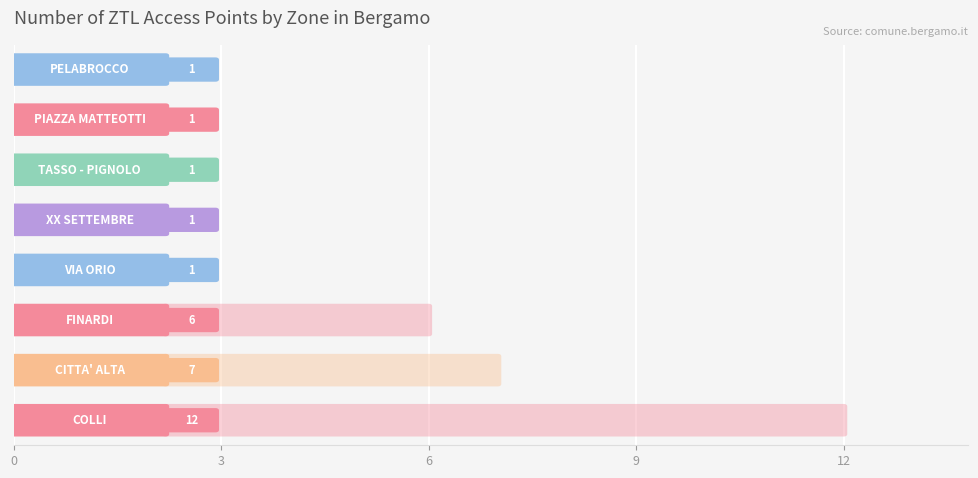

The chart shows a value of 1 at 7. True or false?

False